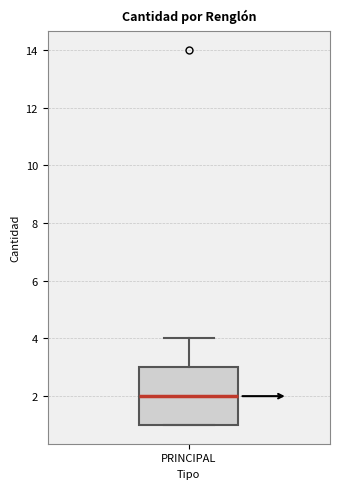

Transcribe this box plot: give where the median line is, the range the box spans, and where the two whiskers end, as read against the y-axis. The values are not printed on the chart, so give them approximately, as read against the axis.

median 2, box 1 to 3, whiskers 1 to 4